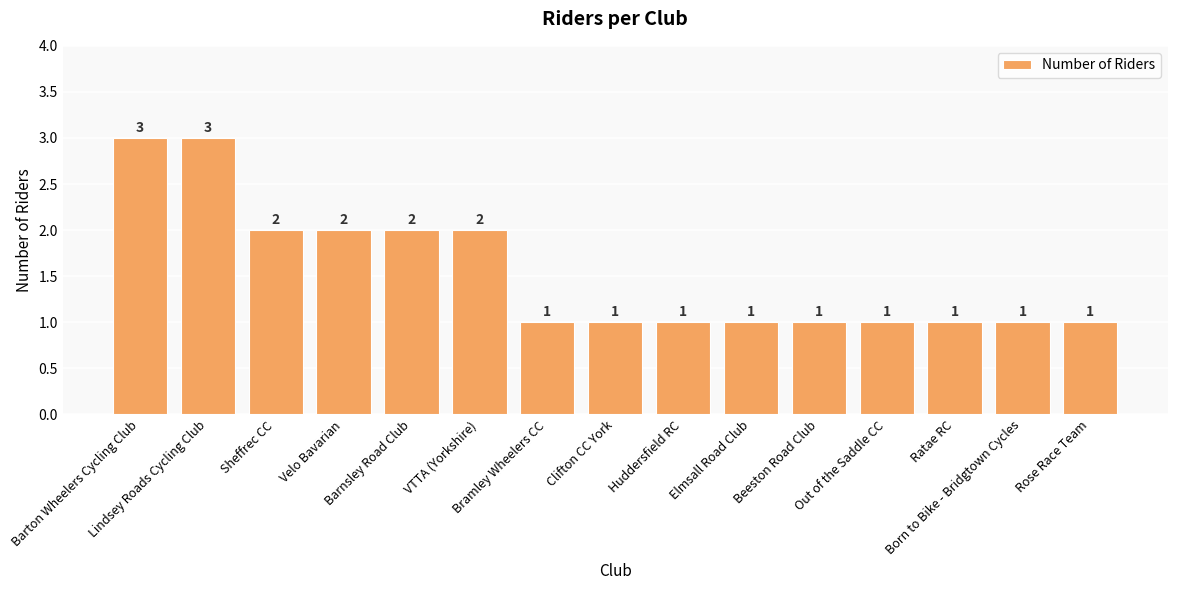

What is the difference between the second highest and second lowest values?

2